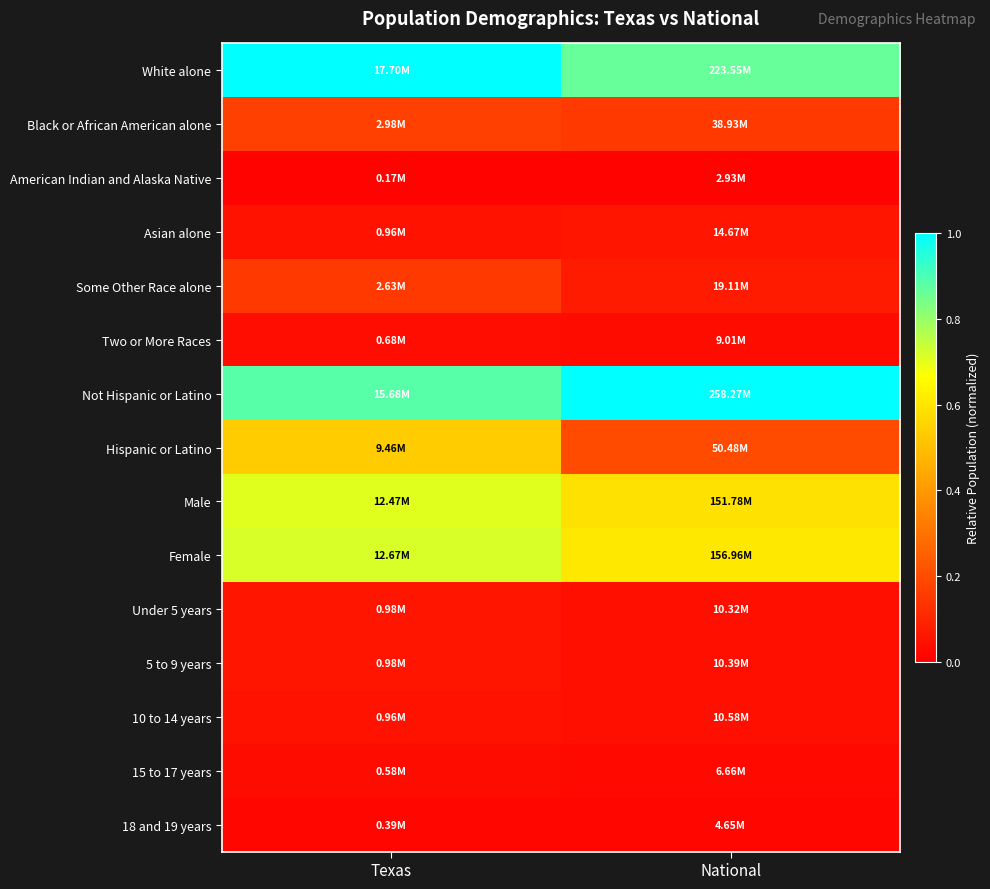

Which series has the largest total across all categories?

Not Hispanic or Latino